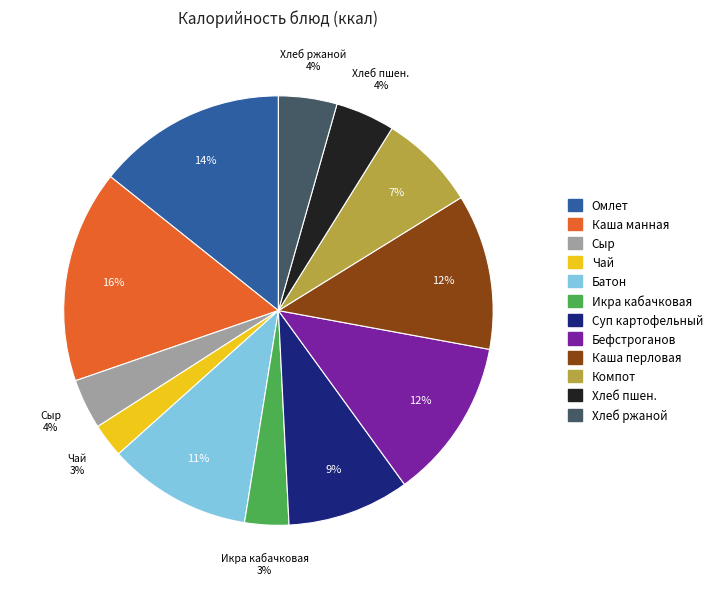

To the nearest percent, what is the difference between the largest and smallest slice percentages?

13%